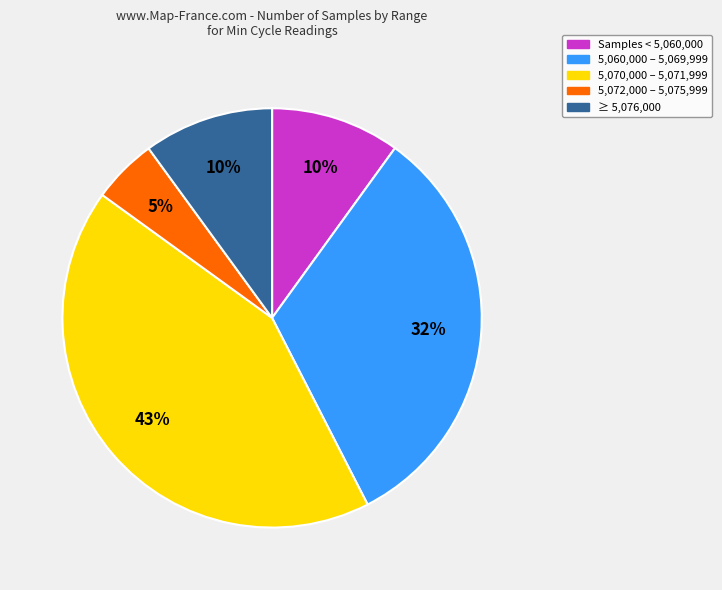

Which category has the biggest portion of the pie?

5,070,000 – 5,071,999